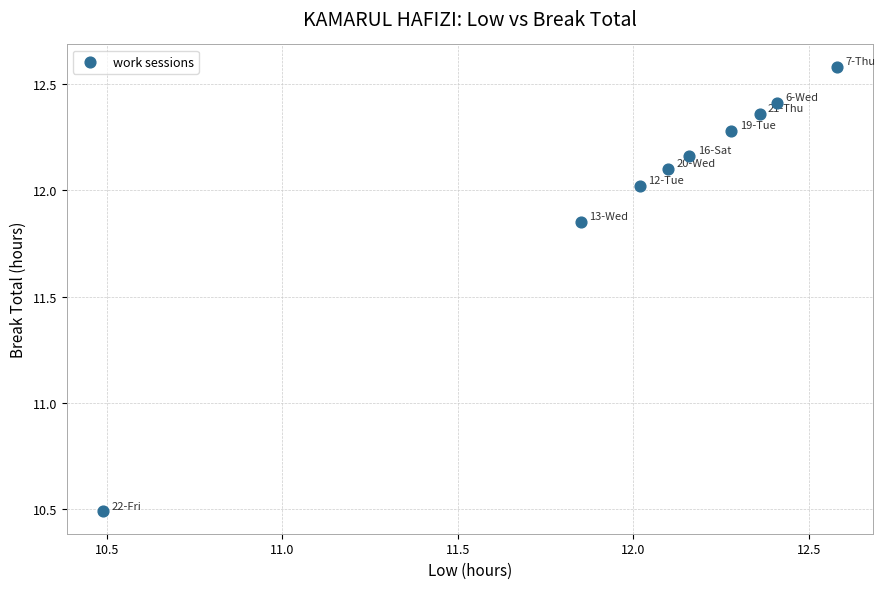

What is the average X value?

12.0